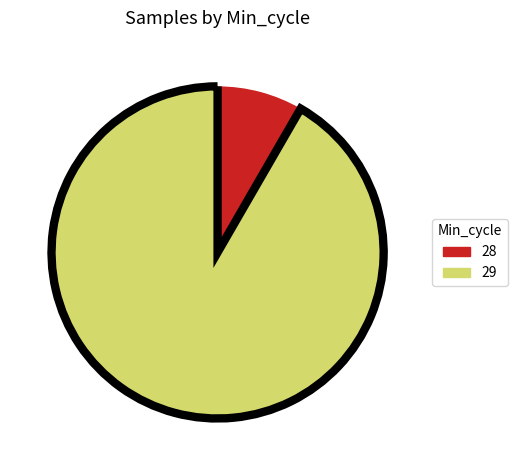

Does 29 account for over 50% of the chart?

Yes